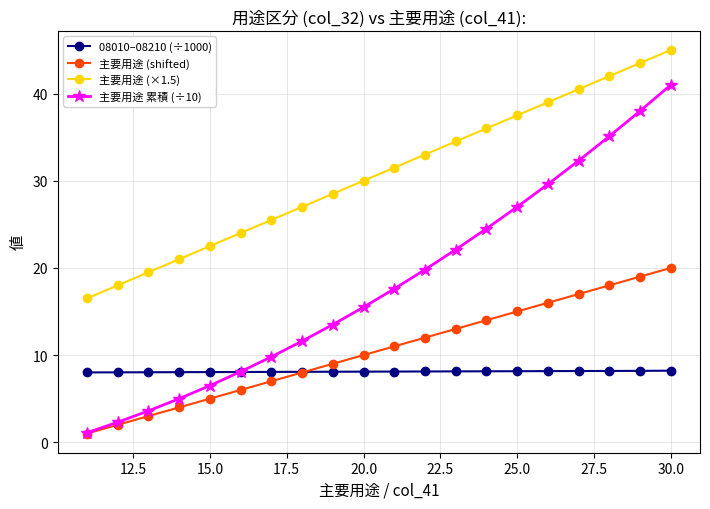

Which series has the largest total across all categories?

主要用途 (×1.5)